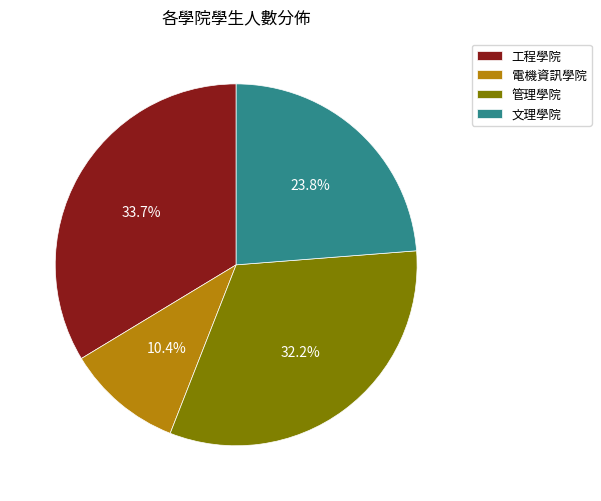

To the nearest percent, what portion does 管理學院 represent?

32%